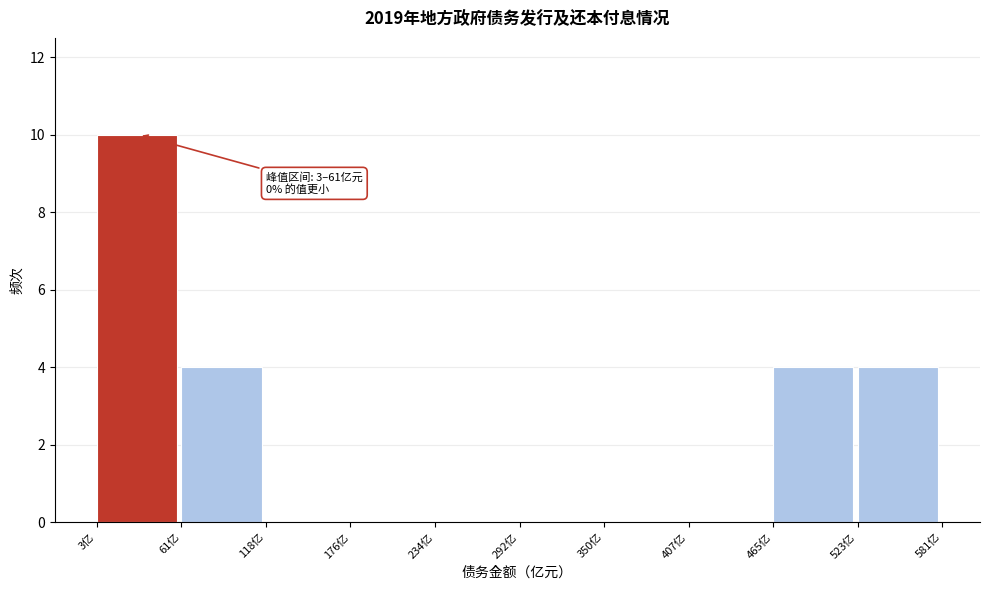

Over which range of the x-axis is the bar tallest?

0 to 60